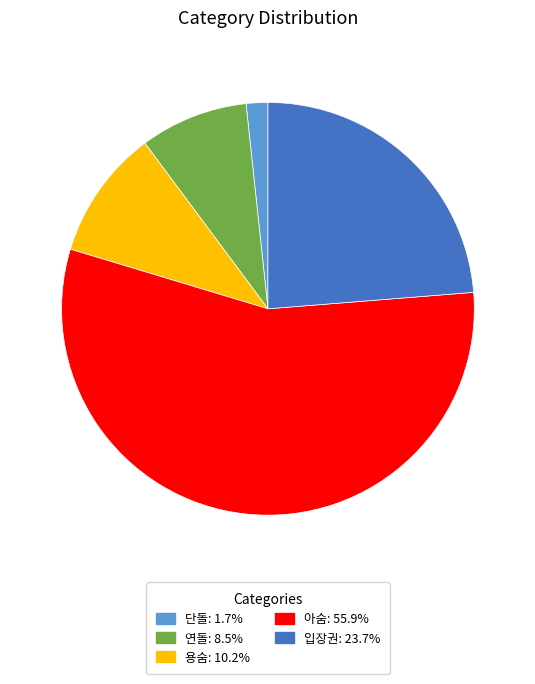

Is the sum of 용숨 and 입장권 greater than half?

No